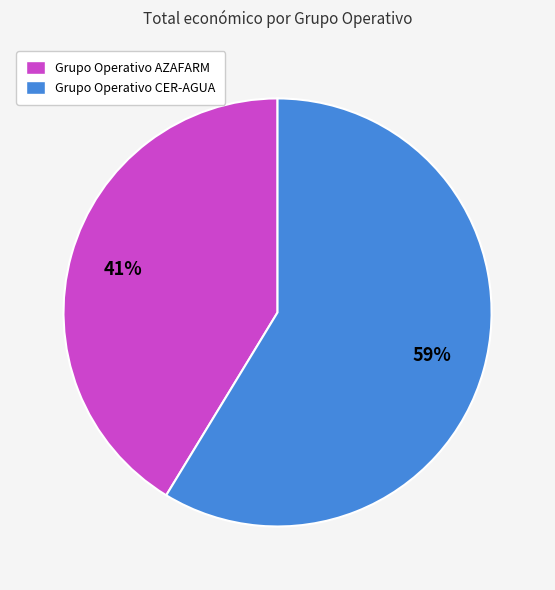

Does Grupo Operativo AZAFARM account for over 50% of the chart?

No